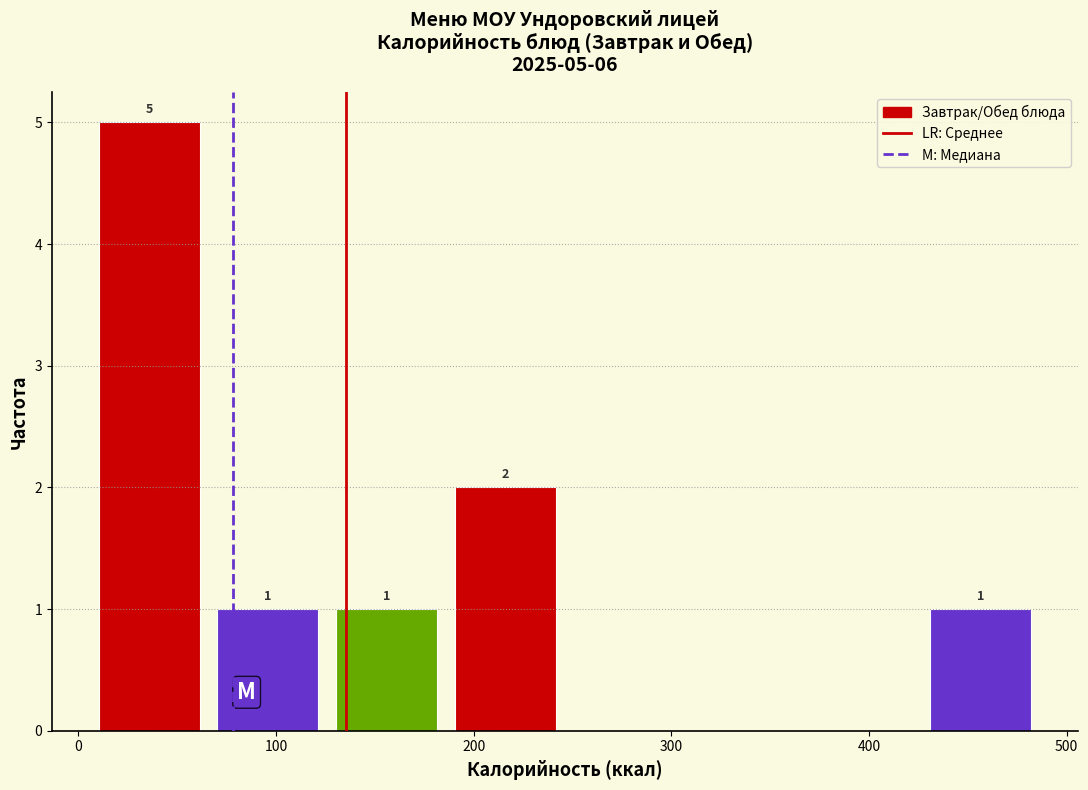

Which range on the x-axis has the tallest bar?

10 to 70